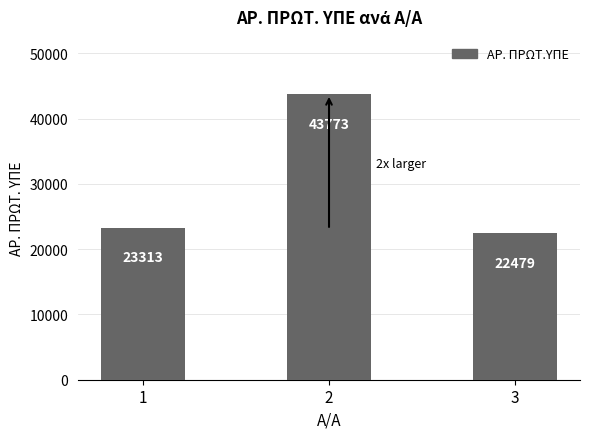

The chart shows a value of 22479 at 3. True or false?

True